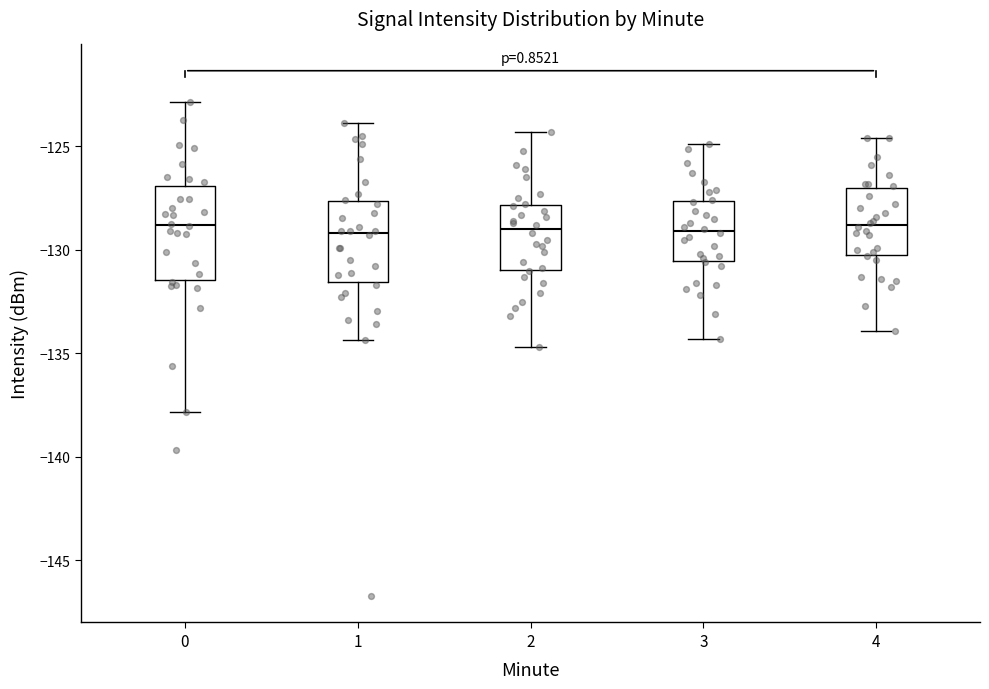

Reading left to right, read every box against the y-axis: the position of its median line, the range the box covers, and the ends of its whiskers. The values are not printed on the chart, so give them approximately, as read against the axis.

0: median -129.0, box -131.5 to -127.0, whiskers -138.0 to -123.0
1: median -129.0, box -131.5 to -127.5, whiskers -134.5 to -124.0
2: median -129.0, box -131.0 to -128.0, whiskers -134.5 to -124.5
3: median -129.0, box -130.5 to -127.5, whiskers -134.5 to -125.0
4: median -129.0, box -130.0 to -127.0, whiskers -134.0 to -124.5